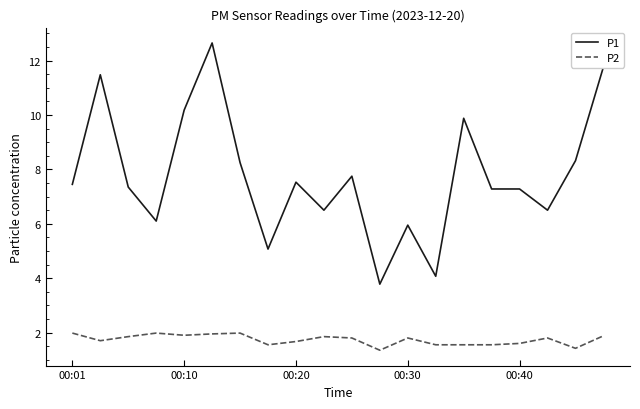

True or false: P2 and P1 intersect in this chart.

False